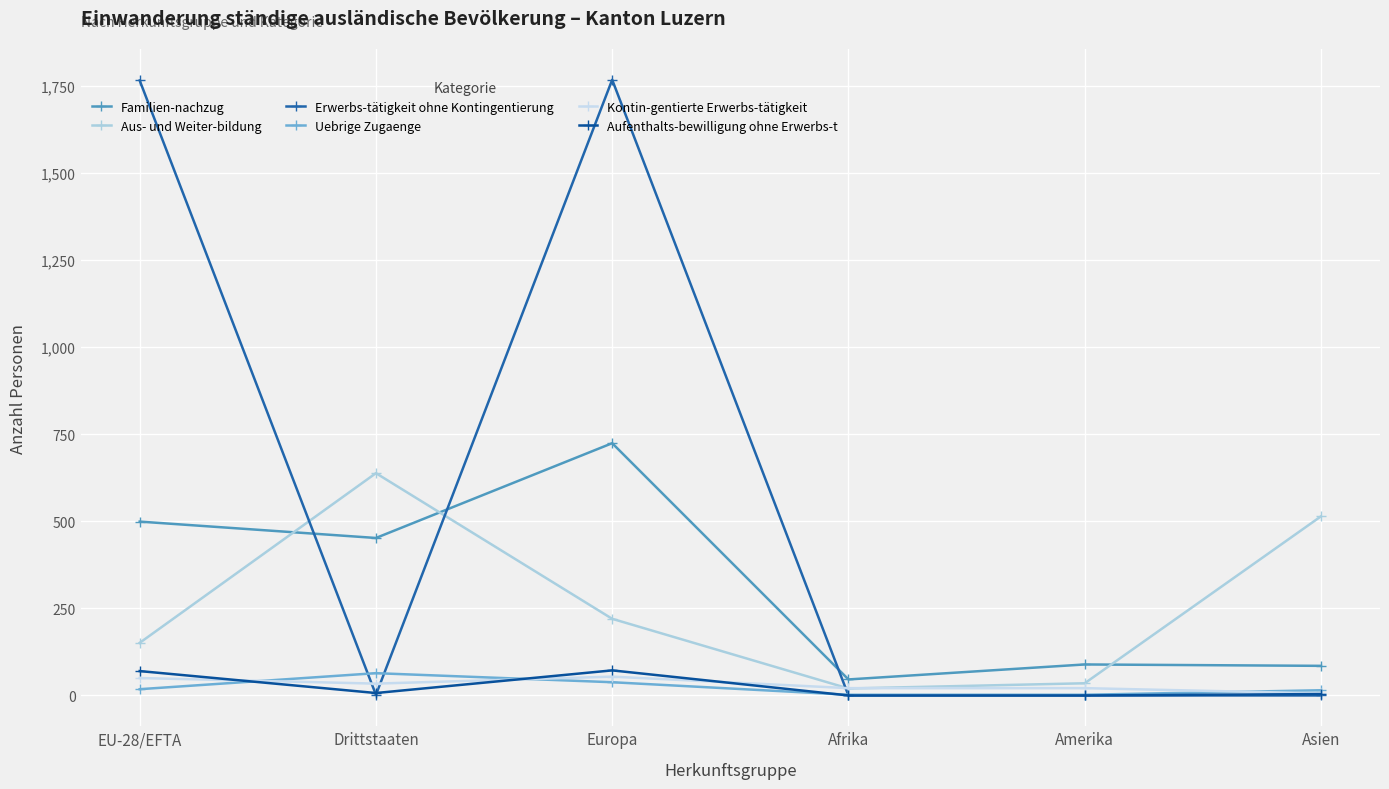

Reading left to right, what are all the values shown in this chart?

Familien-nachzug: EU-28/EFTA=499	Drittstaaten=452	Europa=724	Afrika=46	Amerika=89	Asien=85
Aus- und Weiter-bildung: EU-28/EFTA=151	Drittstaaten=638	Europa=220	Afrika=20	Amerika=35	Asien=514
Erwerbs-tätigkeit ohne Kontingentierung: EU-28/EFTA=1765	Drittstaaten=2	Europa=1767	Afrika=0	Amerika=0	Asien=0
Uebrige Zugaenge: EU-28/EFTA=18	Drittstaaten=64	Europa=38	Afrika=2	Amerika=2	Asien=15
Kontin-gentierte Erwerbs-tätigkeit: EU-28/EFTA=50	Drittstaaten=34	Europa=54	Afrika=21	Amerika=21	Asien=6
Aufenthalts-bewilligung ohne Erwerbs-t: EU-28/EFTA=70	Drittstaaten=7	Europa=72	Afrika=0	Amerika=0	Asien=4